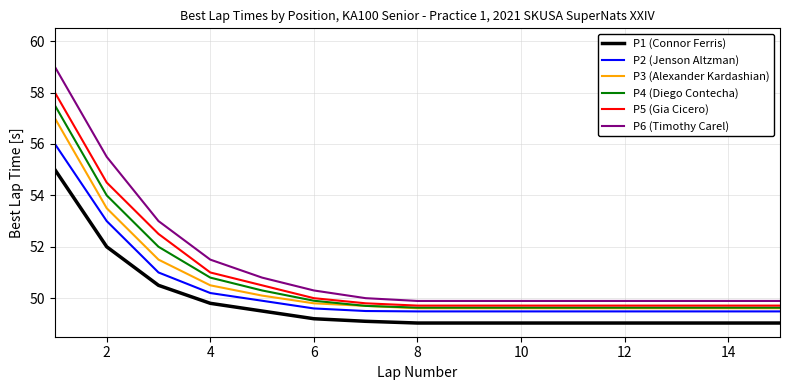

What is the highest value of the P4 (Diego Contecha) series?

57.5